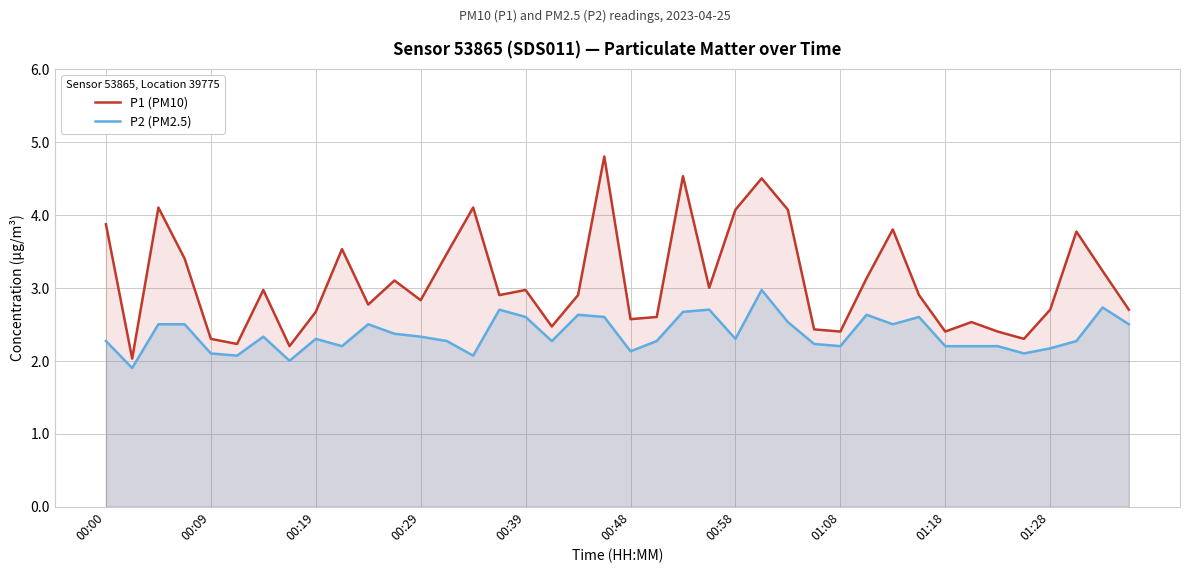

What is the difference between the maximum and minimum values in the P2 (PM2.5) series?

1.1